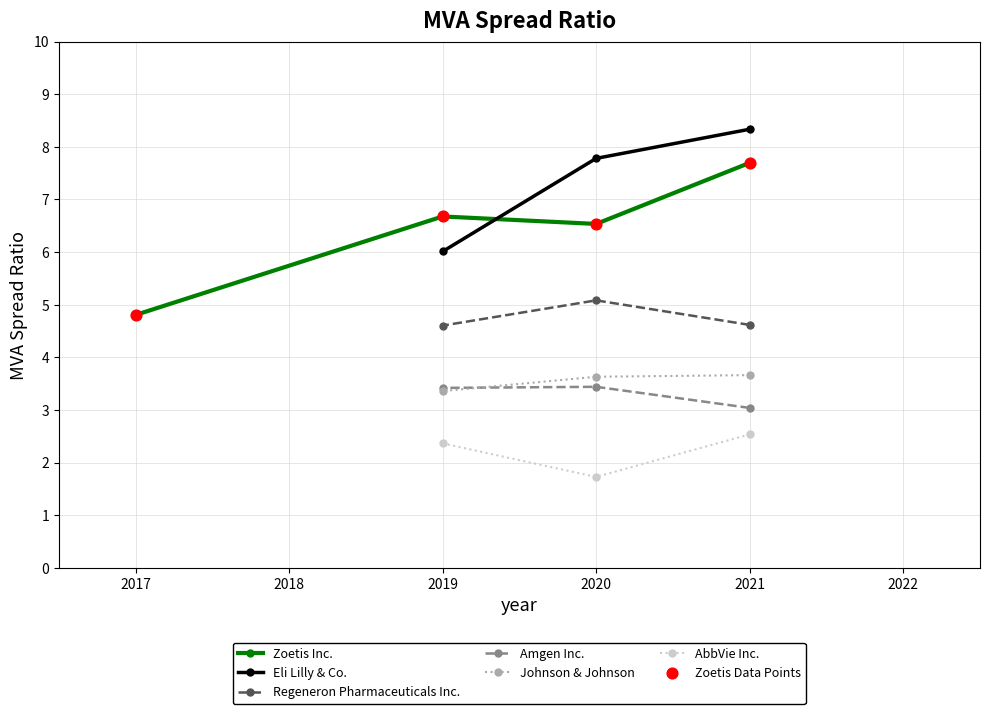

Which series reaches the maximum Y coordinate?

Eli Lilly & Co.